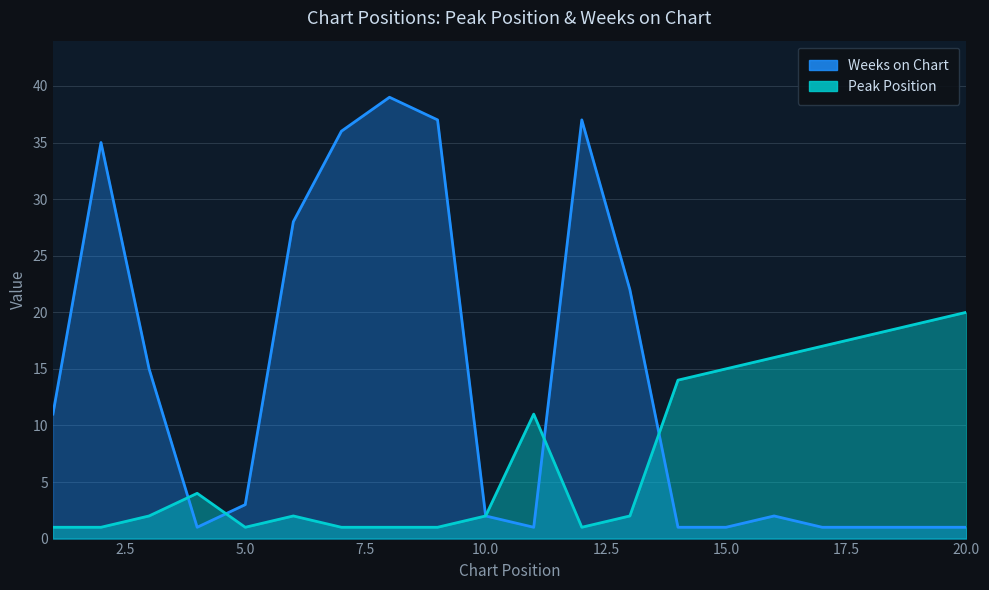

How many lines are shown in the chart?

2